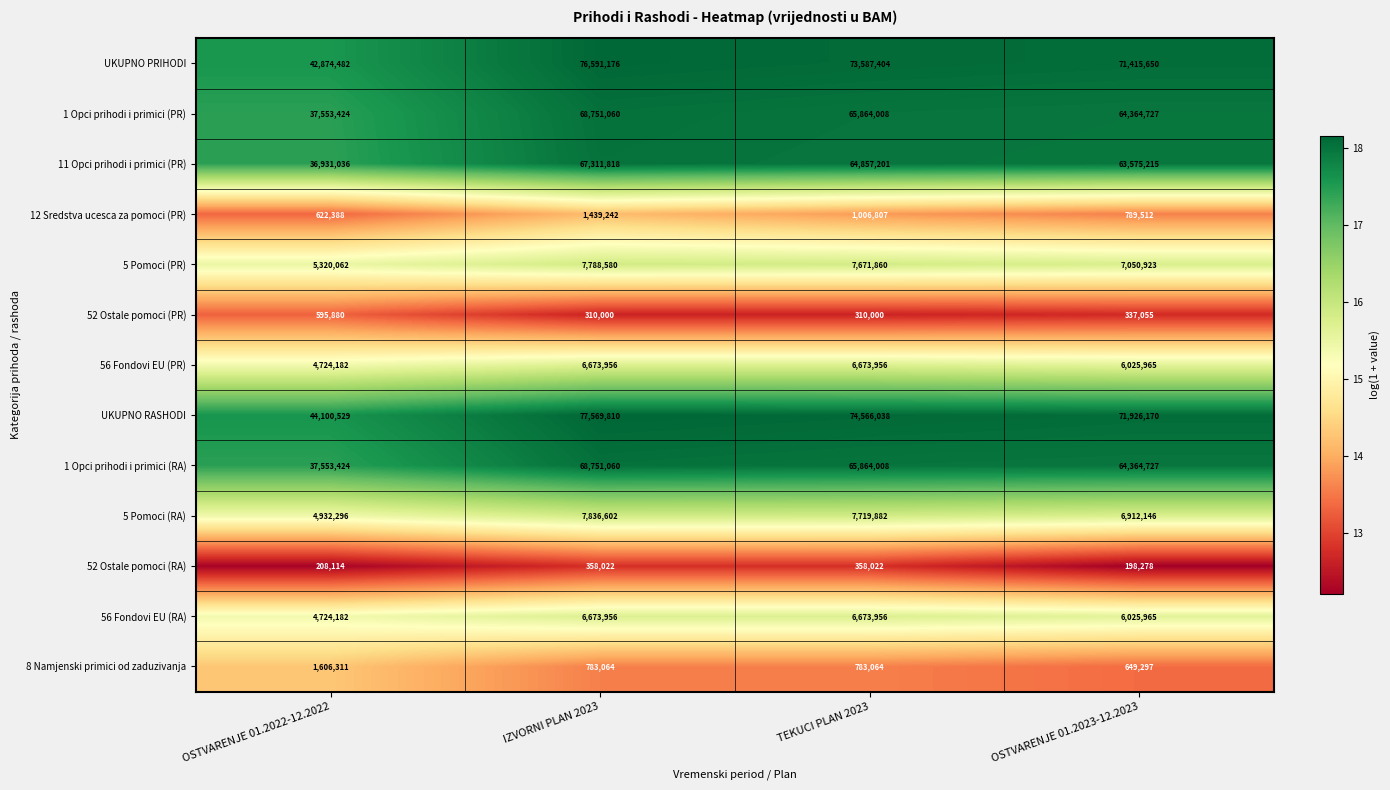

What is the difference between the maximum and minimum values in the 5 Pomoci (PR) series?

2468518